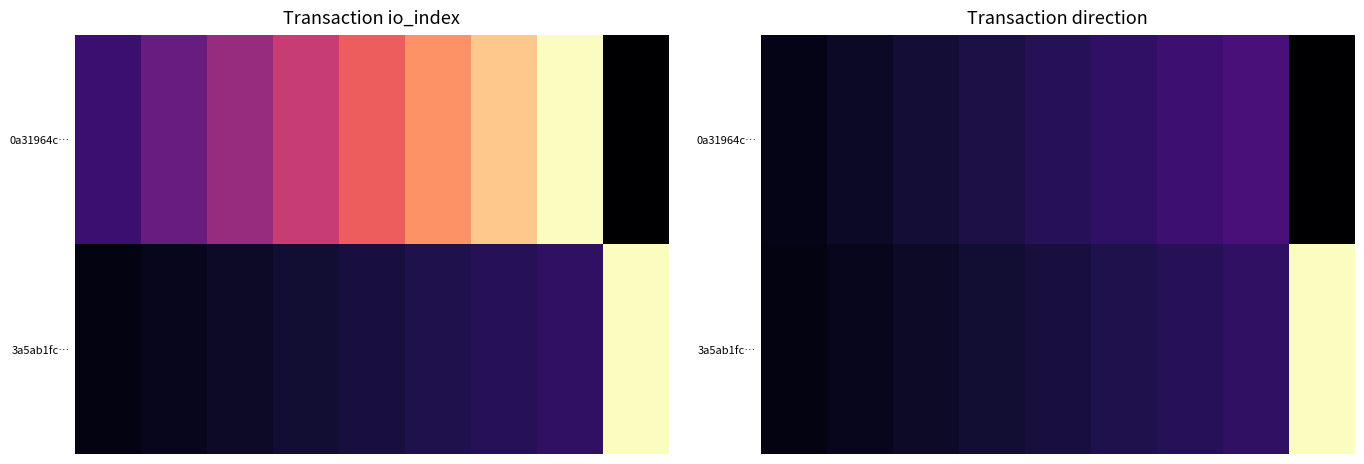

How many values in 0a31964c… are above zero?

8